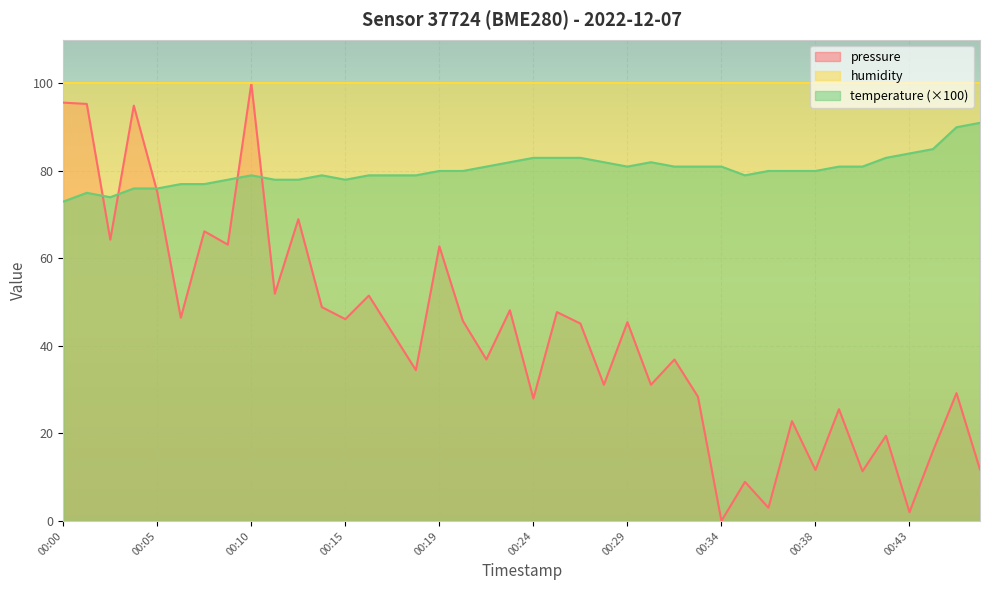

How many lines are shown in the chart?

3